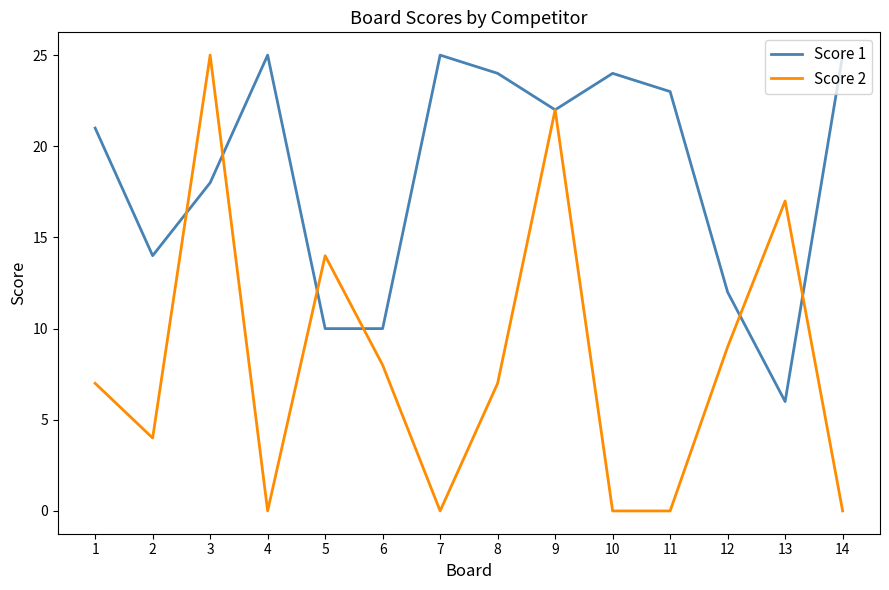

What is the approximate value of Score 1 at 14?

25